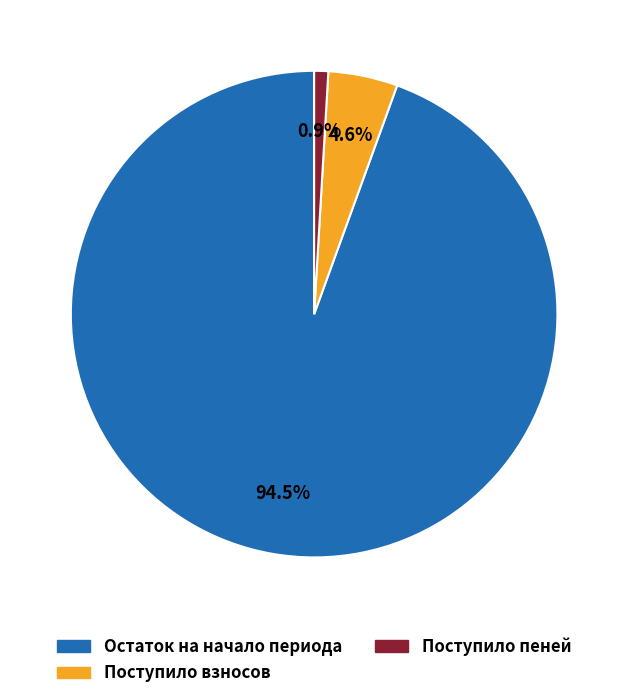

Does any single category account for the majority?

Yes